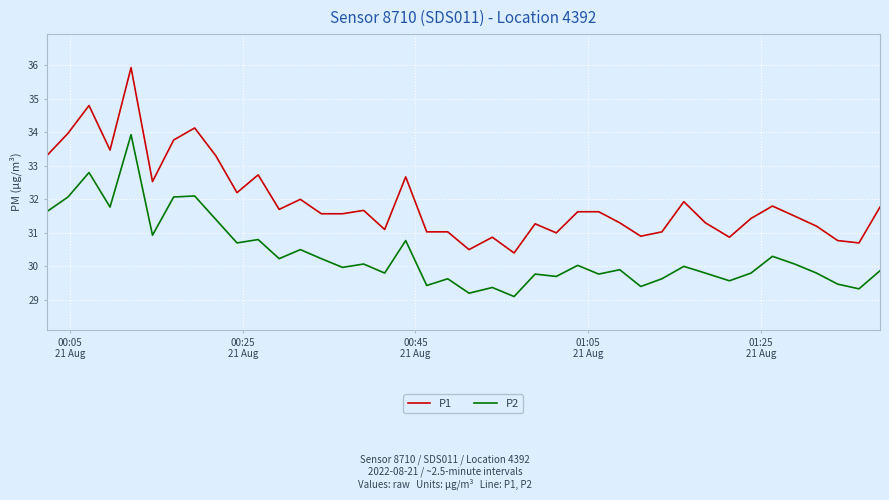

Rank the series by their maximum value, from highest to lowest.

P1, P2